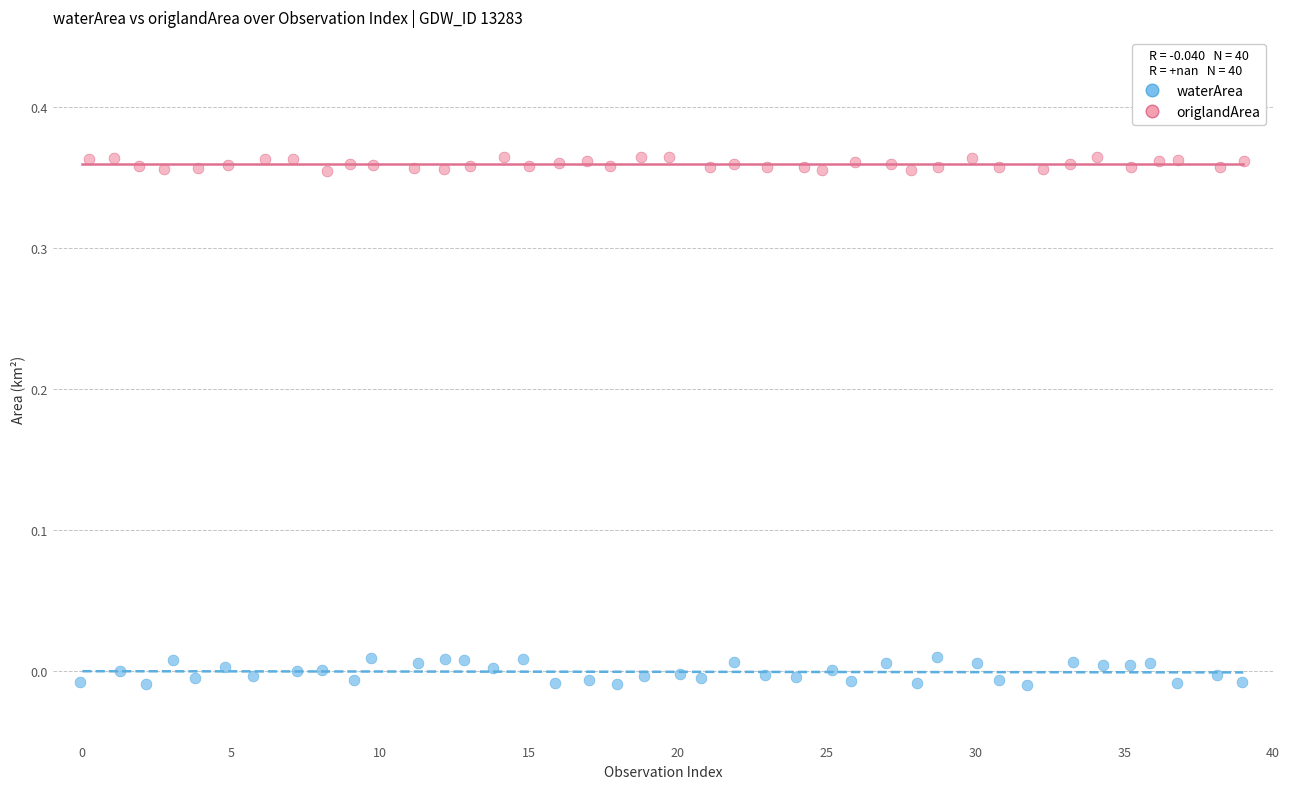

What are all the series names shown in the legend?

waterArea, origlandArea